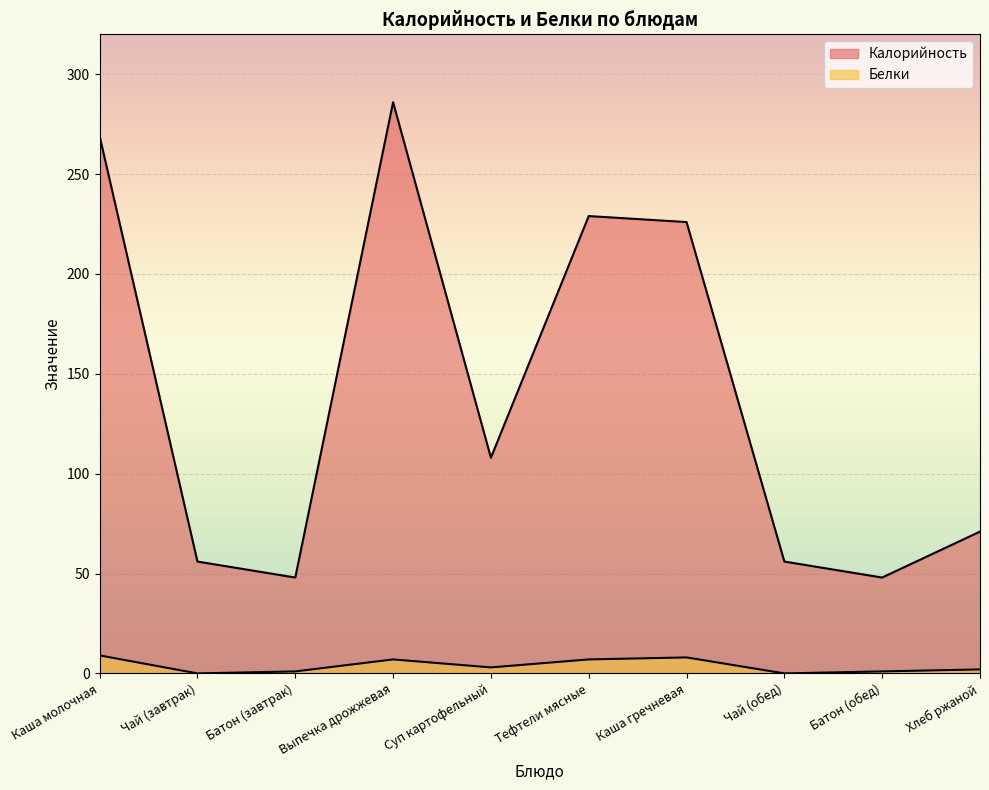

What is the sum of all Белки values?

38